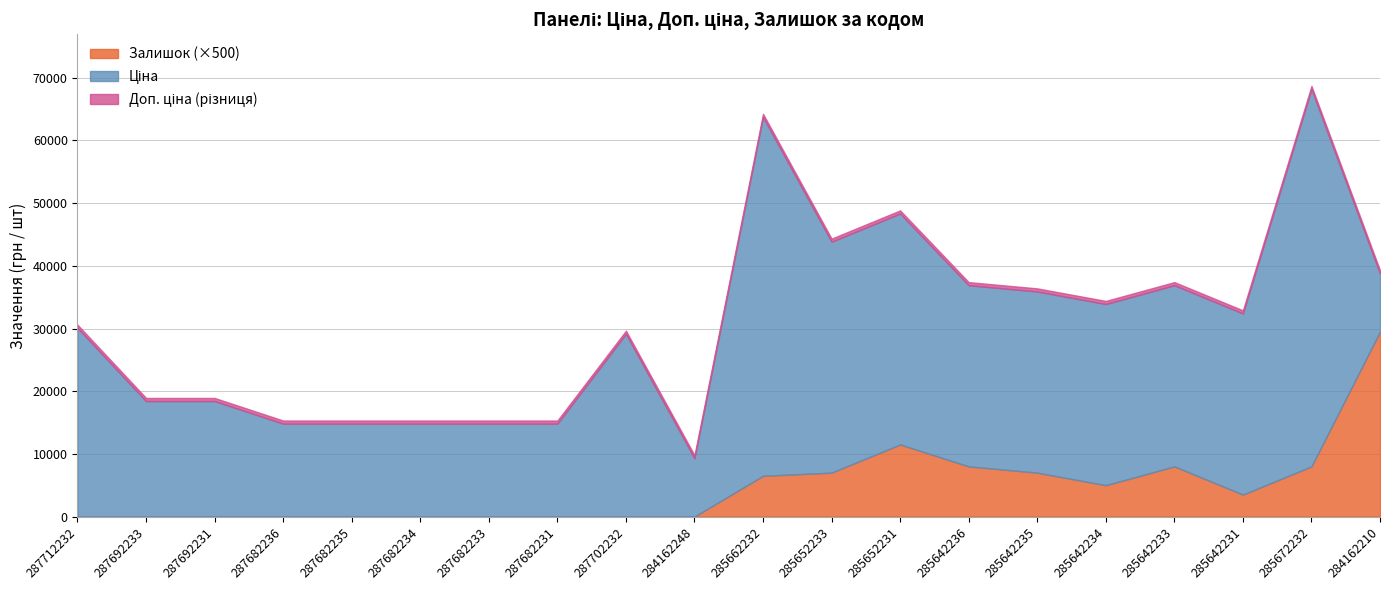

What is the label of the 7th point from the left?

287682233